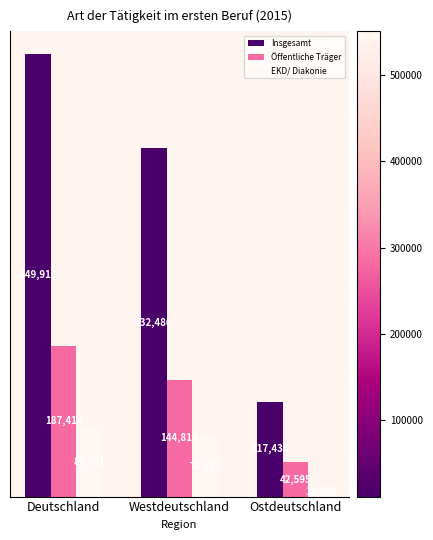

At how many categories does at least one series exceed 375939?

2